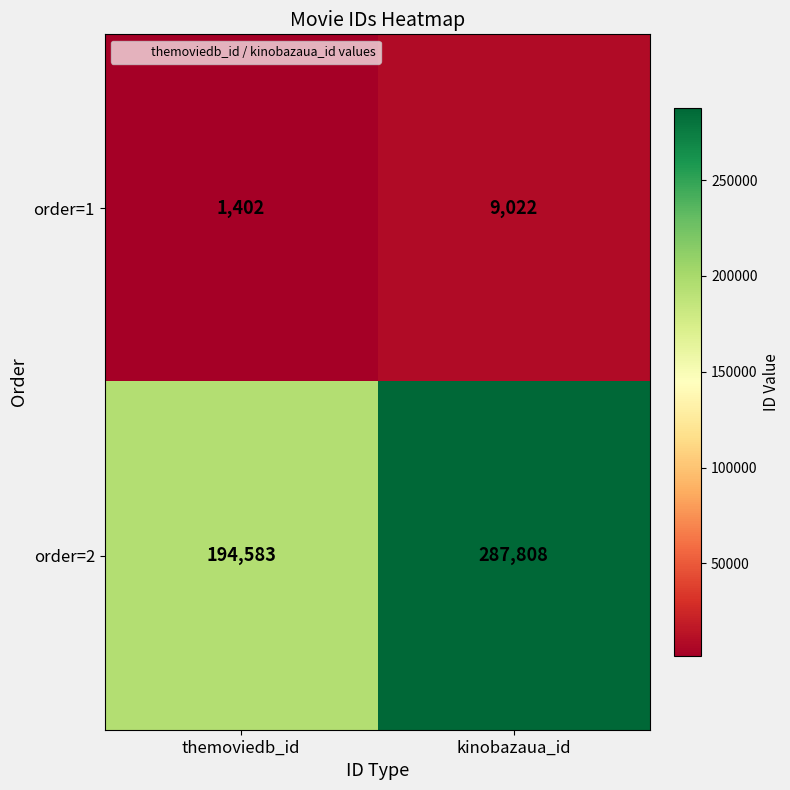

Read the order=1 value at kinobazaua_id.

9022